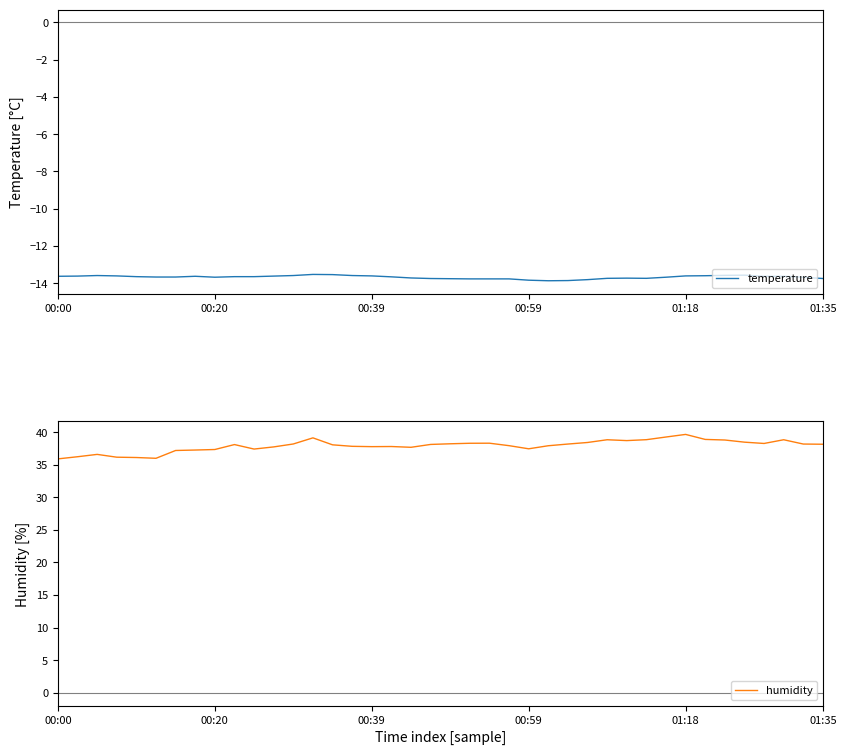

What is the highest value of the temperature series?

-13.5